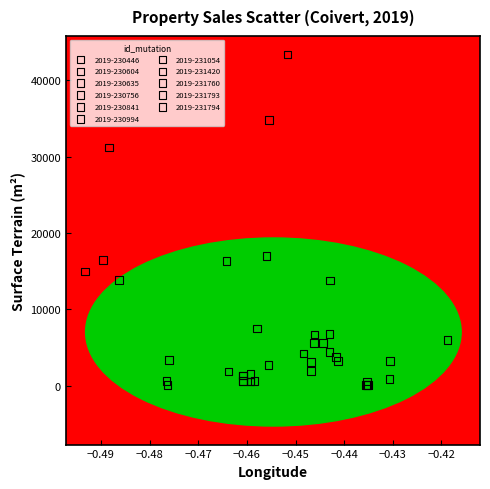

What are all the series names shown in the legend?

2019-230446, 2019-230604, 2019-230635, 2019-230756, 2019-230841, 2019-230994, 2019-231054, 2019-231420, 2019-231760, 2019-231793, 2019-231794